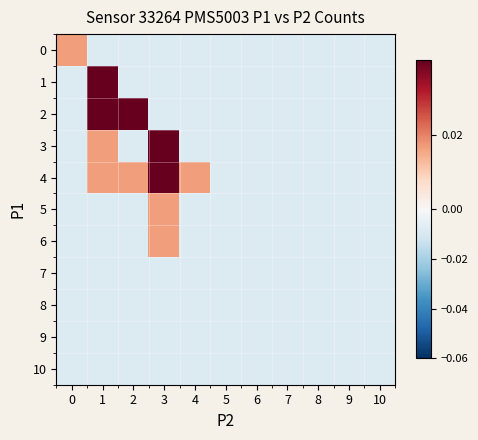

Reading left to right, transcribe all the data shown in this chart.

0: 0=0.0	1=-0.0	2=-0.0	3=-0.0	4=-0.0	5=-0.0	6=-0.0	7=-0.0	8=-0.0	9=-0.0	10=-0.0
1: 0=-0.0	1=0.3	2=-0.0	3=-0.0	4=-0.0	5=-0.0	6=-0.0	7=-0.0	8=-0.0	9=-0.0	10=-0.0
2: 0=-0.0	1=0.1	2=0.2	3=-0.0	4=-0.0	5=-0.0	6=-0.0	7=-0.0	8=-0.0	9=-0.0	10=-0.0
3: 0=-0.0	1=0.0	2=-0.0	3=0.1	4=-0.0	5=-0.0	6=-0.0	7=-0.0	8=-0.0	9=-0.0	10=-0.0
4: 0=-0.0	1=0.0	2=0.0	3=0.0	4=0.0	5=-0.0	6=-0.0	7=-0.0	8=-0.0	9=-0.0	10=-0.0
5: 0=-0.0	1=-0.0	2=-0.0	3=0.0	4=-0.0	5=-0.0	6=-0.0	7=-0.0	8=-0.0	9=-0.0	10=-0.0
6: 0=-0.0	1=-0.0	2=-0.0	3=0.0	4=-0.0	5=-0.0	6=-0.0	7=-0.0	8=-0.0	9=-0.0	10=-0.0
7: 0=-0.0	1=-0.0	2=-0.0	3=-0.0	4=-0.0	5=-0.0	6=-0.0	7=-0.0	8=-0.0	9=-0.0	10=-0.0
8: 0=-0.0	1=-0.0	2=-0.0	3=-0.0	4=-0.0	5=-0.0	6=-0.0	7=-0.0	8=-0.0	9=-0.0	10=-0.0
9: 0=-0.0	1=-0.0	2=-0.0	3=-0.0	4=-0.0	5=-0.0	6=-0.0	7=-0.0	8=-0.0	9=-0.0	10=-0.0
10: 0=-0.0	1=-0.0	2=-0.0	3=-0.0	4=-0.0	5=-0.0	6=-0.0	7=-0.0	8=-0.0	9=-0.0	10=-0.0